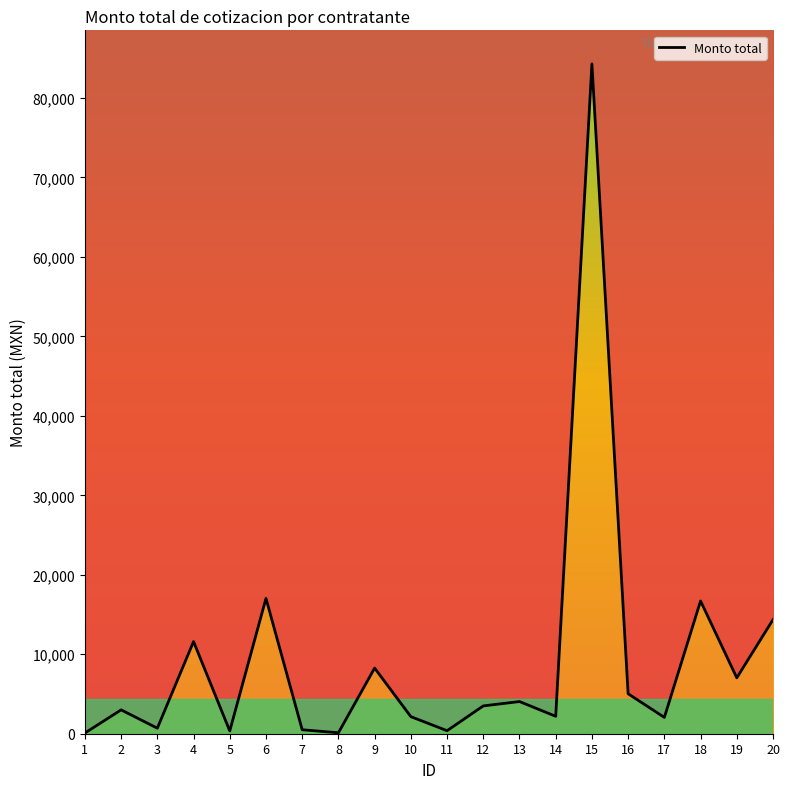

How many values are below 3500?

10